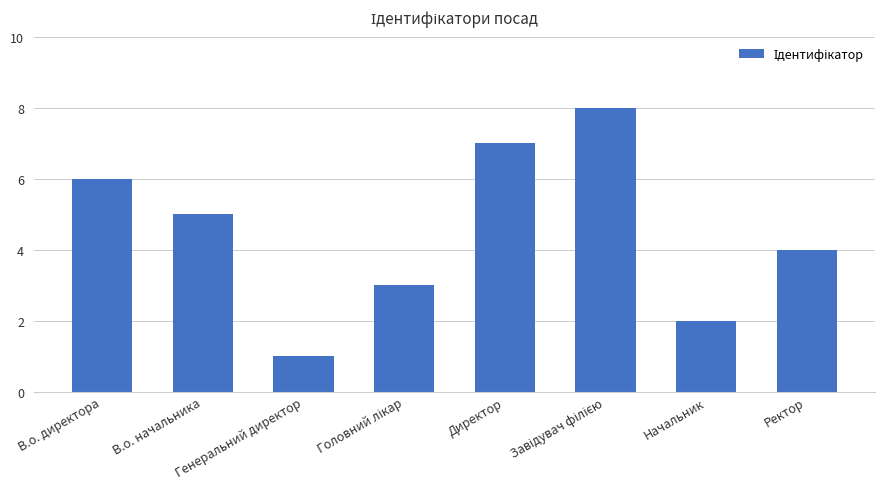

How many bars are there in total?

8